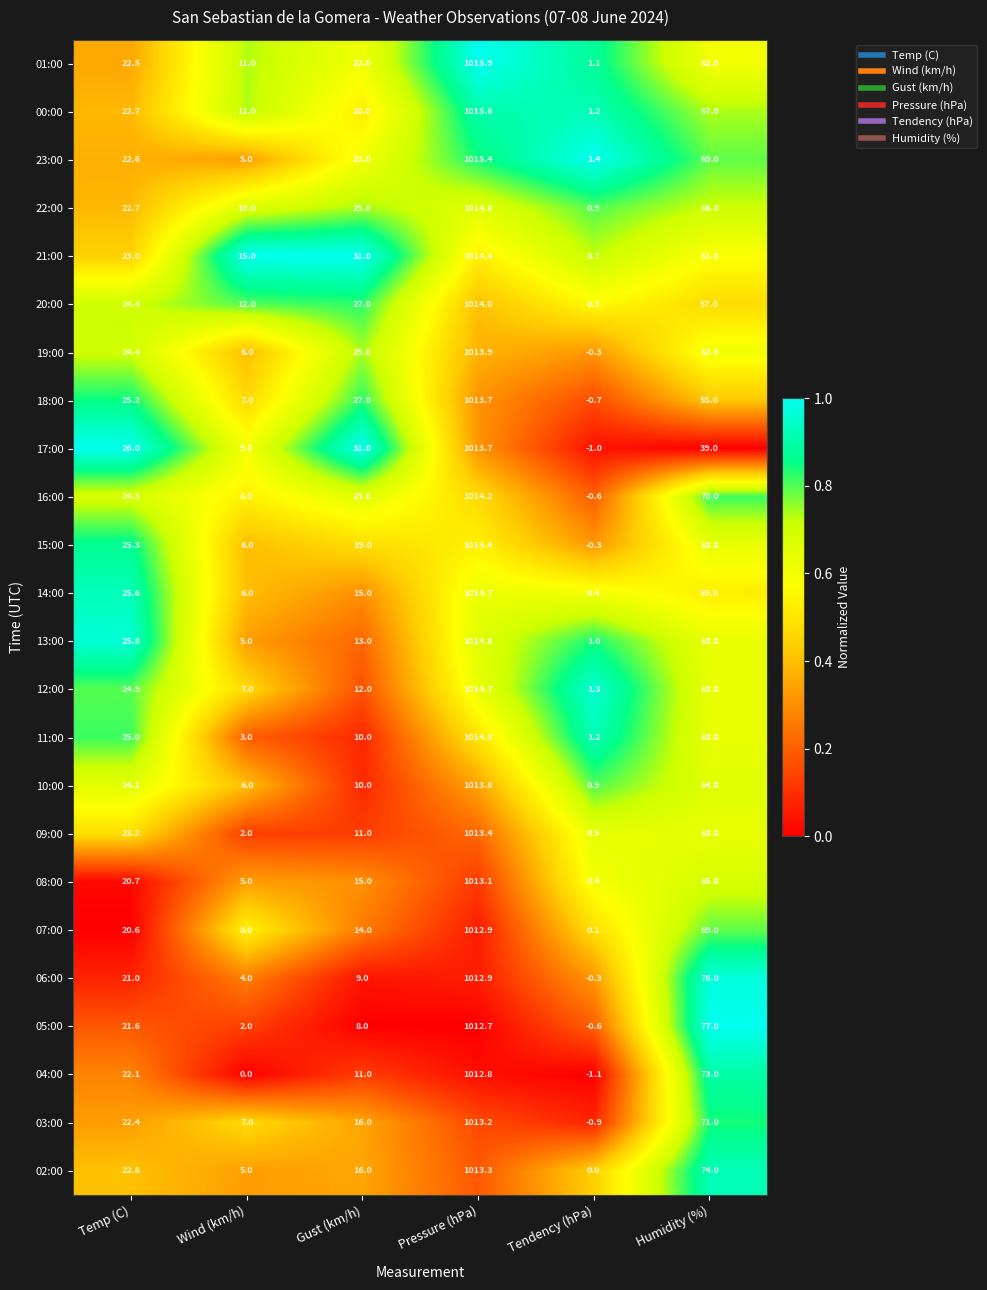

What is the minimum value shown in the chart?

-1.1